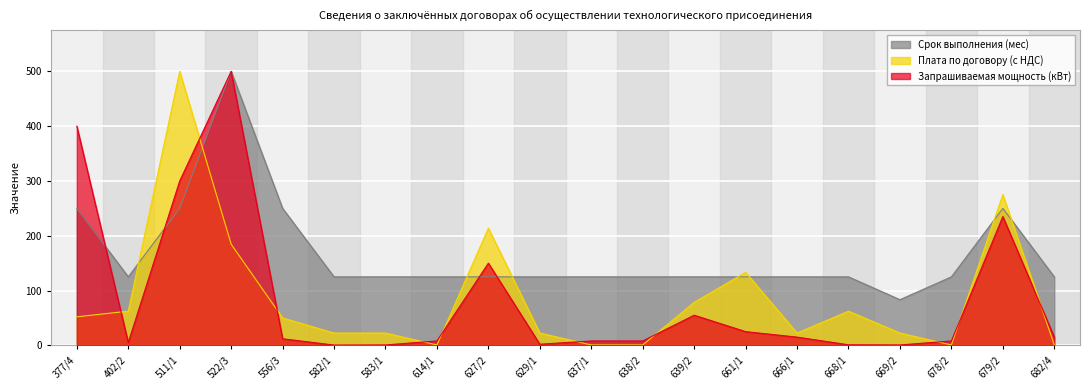

How many lines are shown in the chart?

3